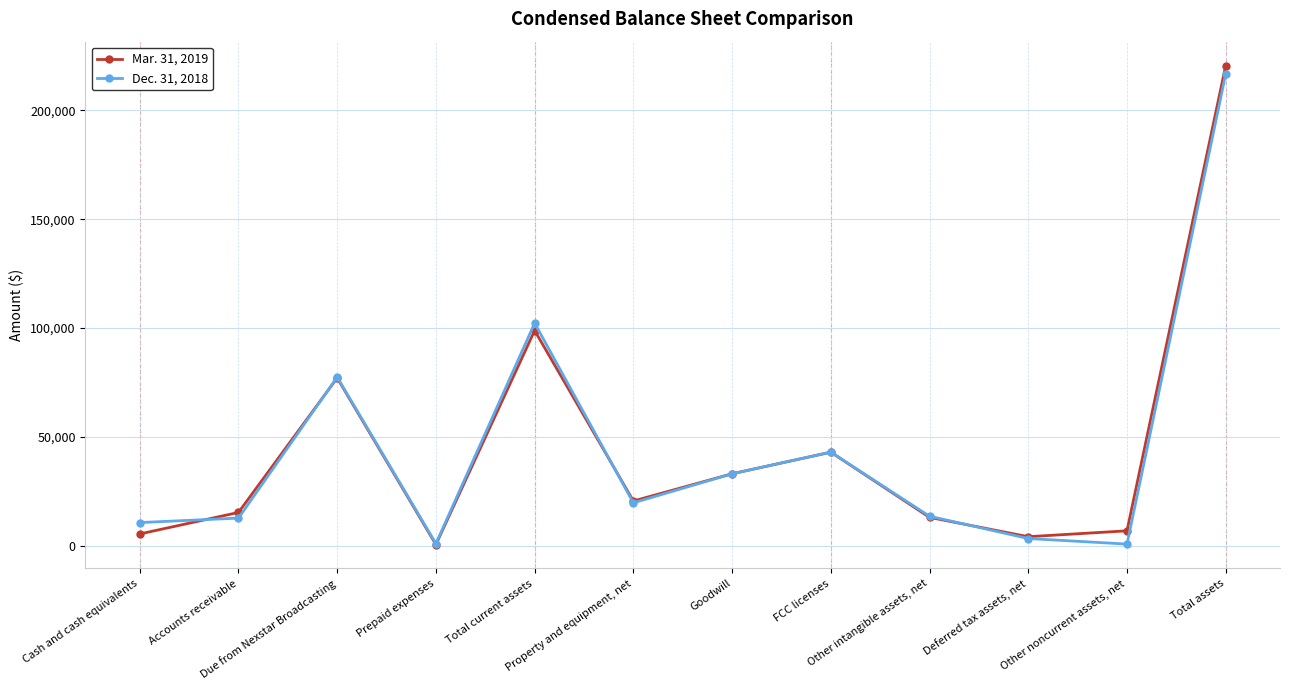

What is the difference between the Dec. 31, 2018 values at Total assets and Other noncurrent assets, net?

215659